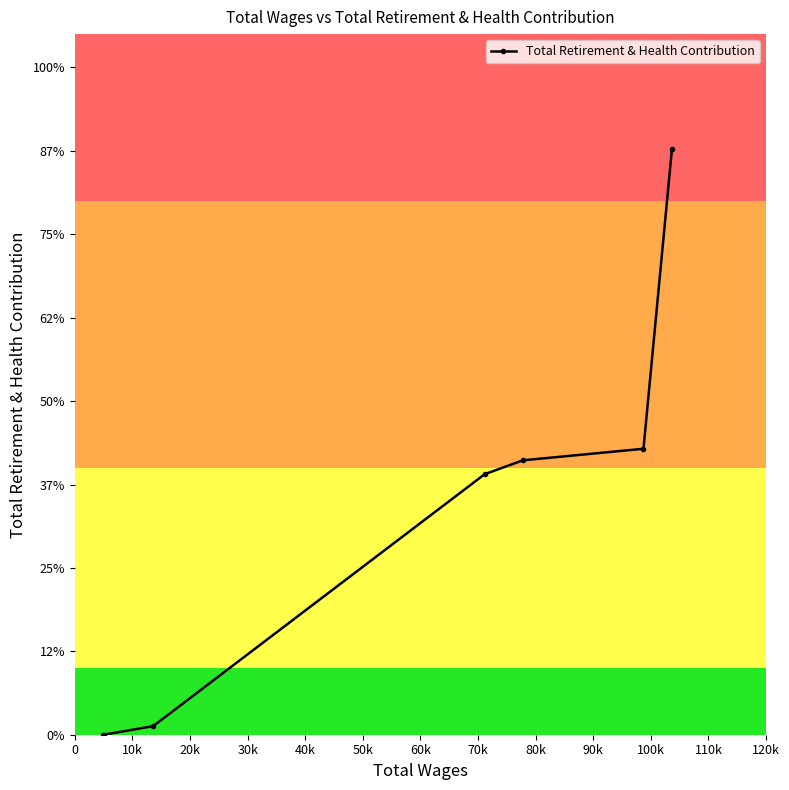

Does the chart have visible grid lines?

No